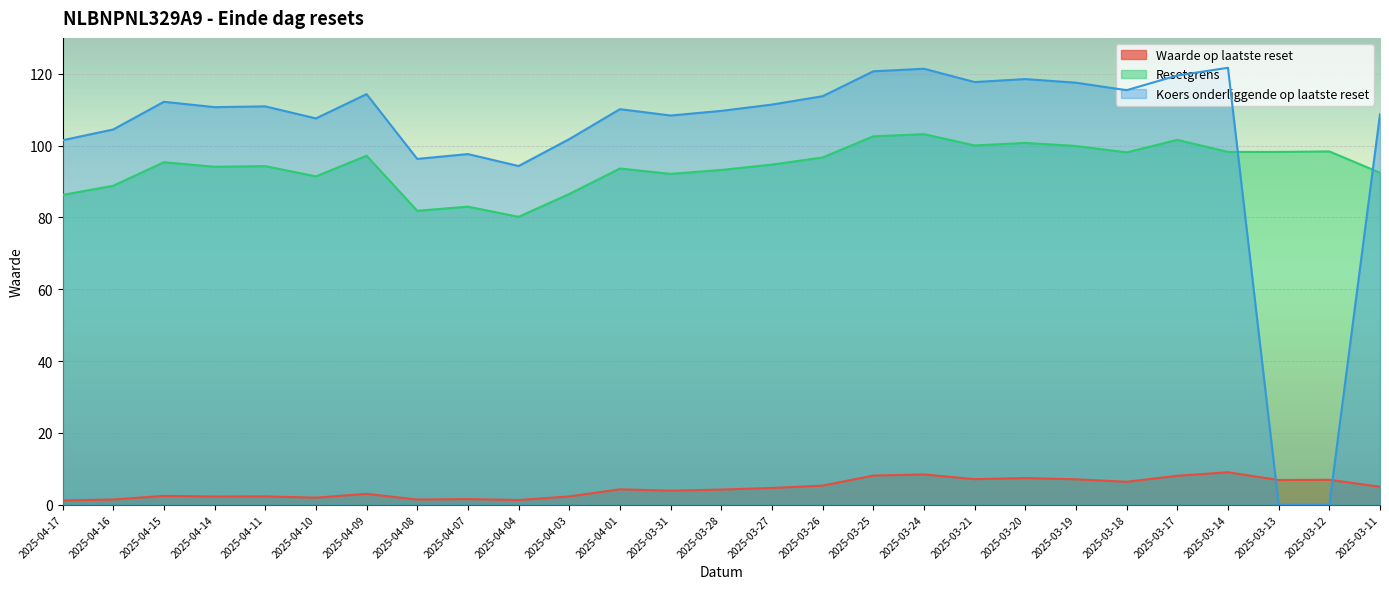

What is the approximate value of Koers onderliggende op laatste reset at 2025-04-16?

104.5